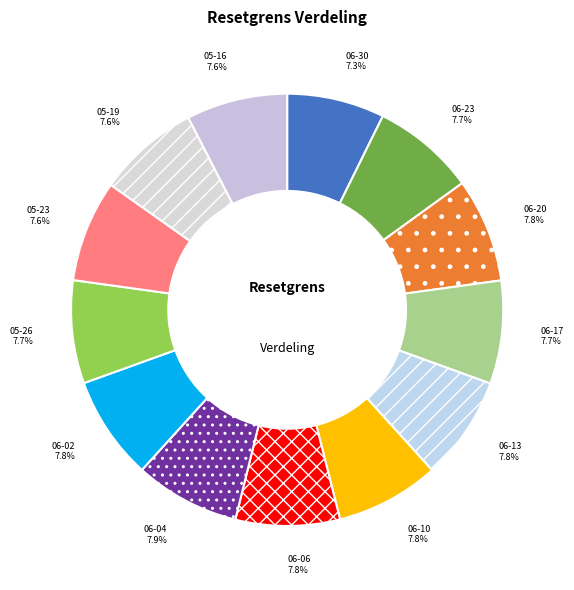

Count the number of slices in the pie.

13